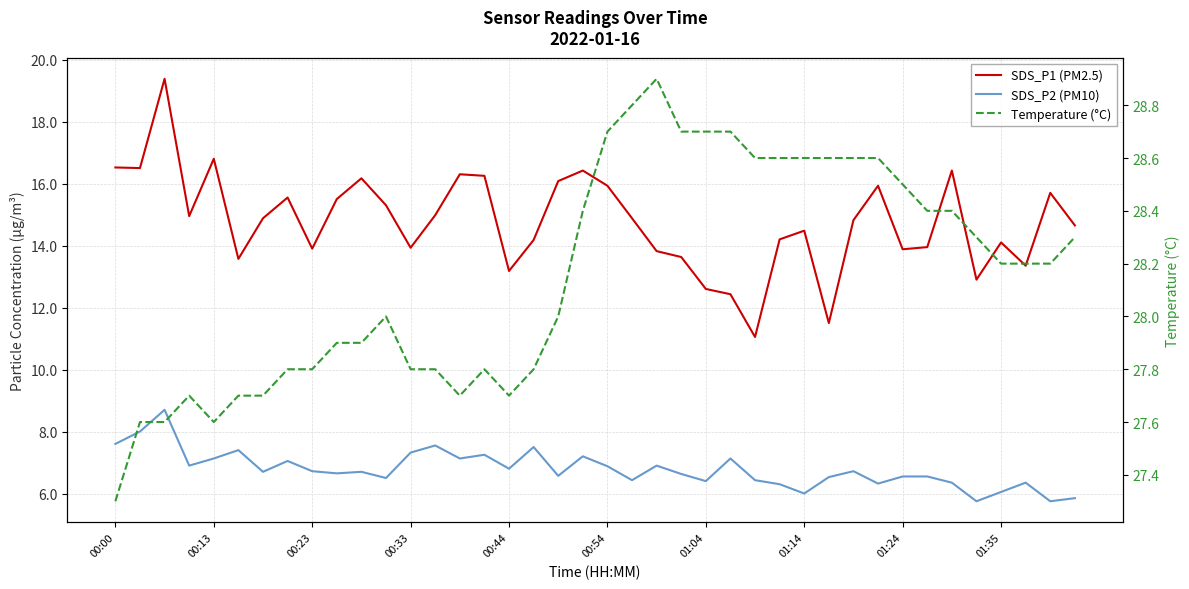

Is it true that SDS_P1 (PM2.5) equals 11.5 at 29?

True